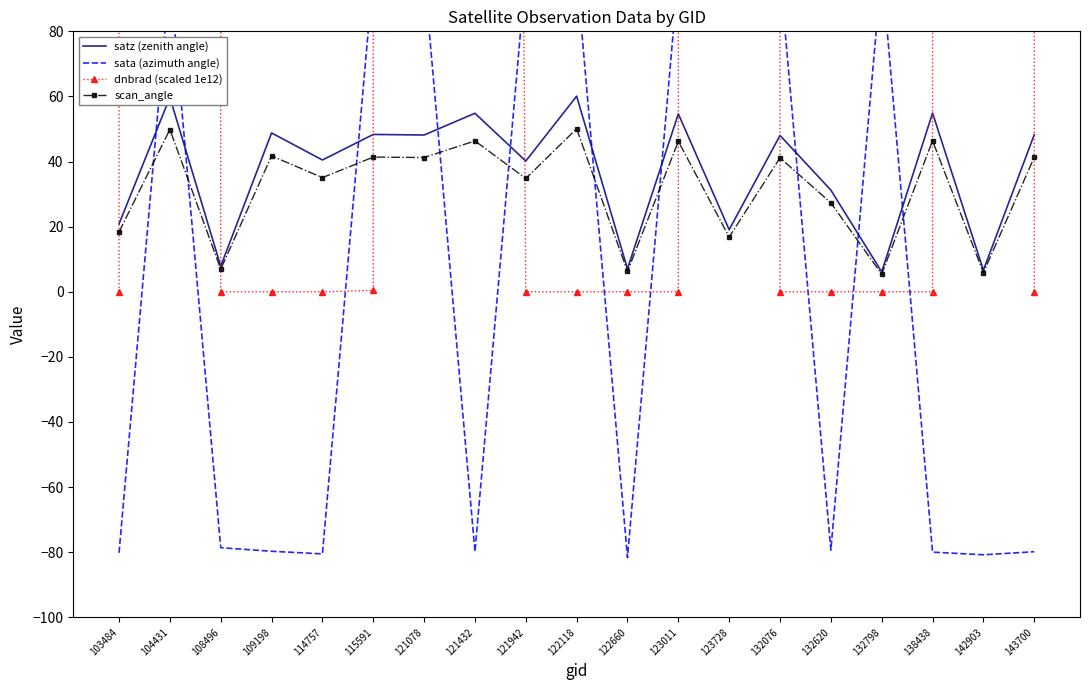

What is the minimum value shown in the chart?

-81.7